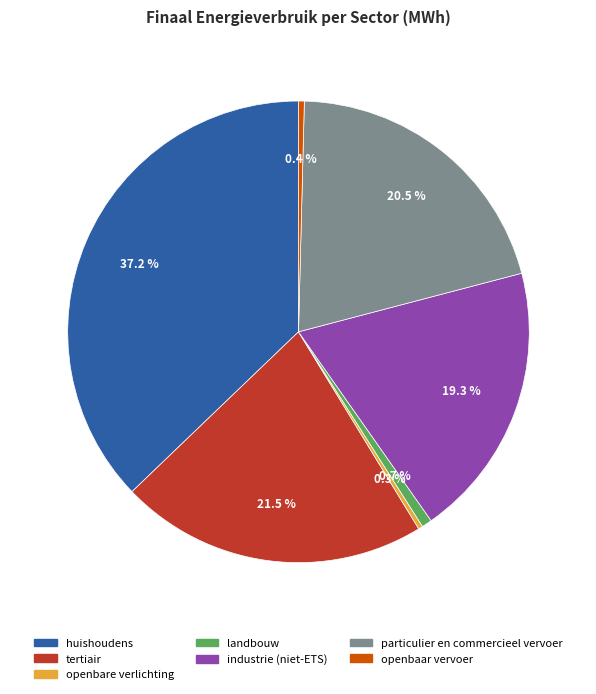

Which category has the biggest portion of the pie?

huishoudens